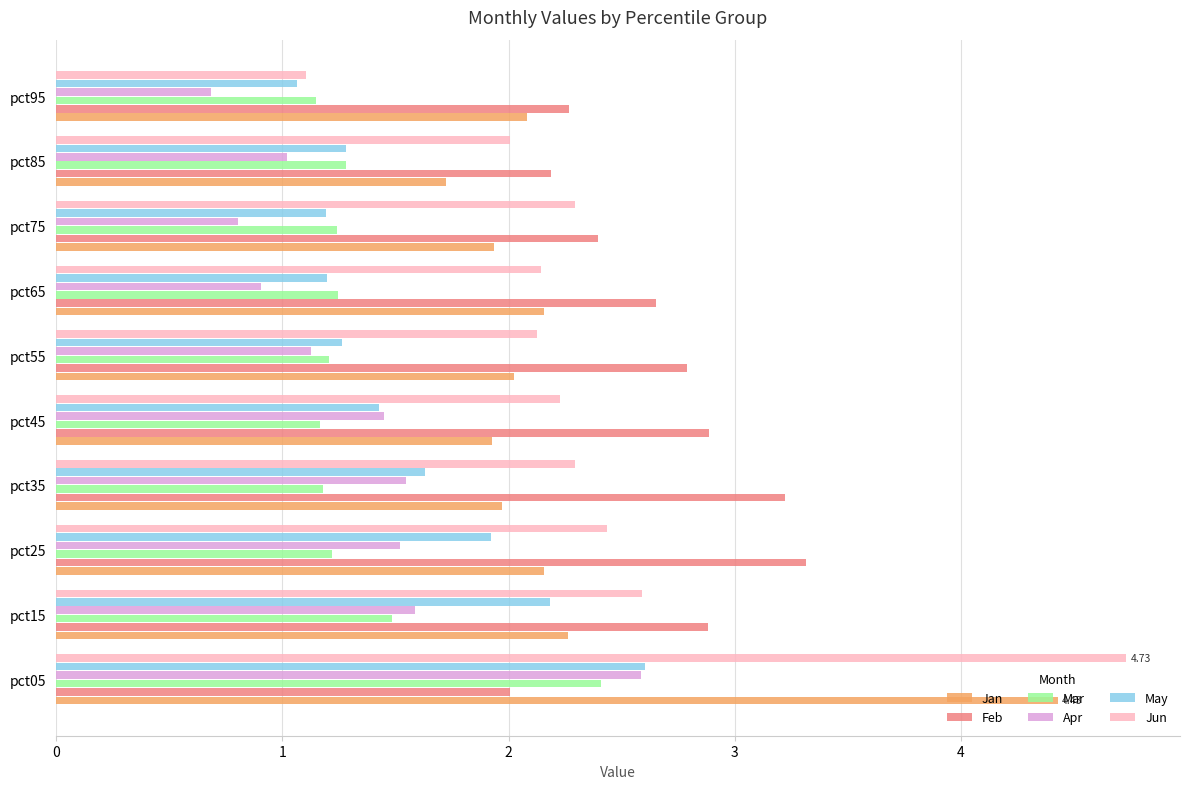

At how many categories does at least one series exceed 3?

3